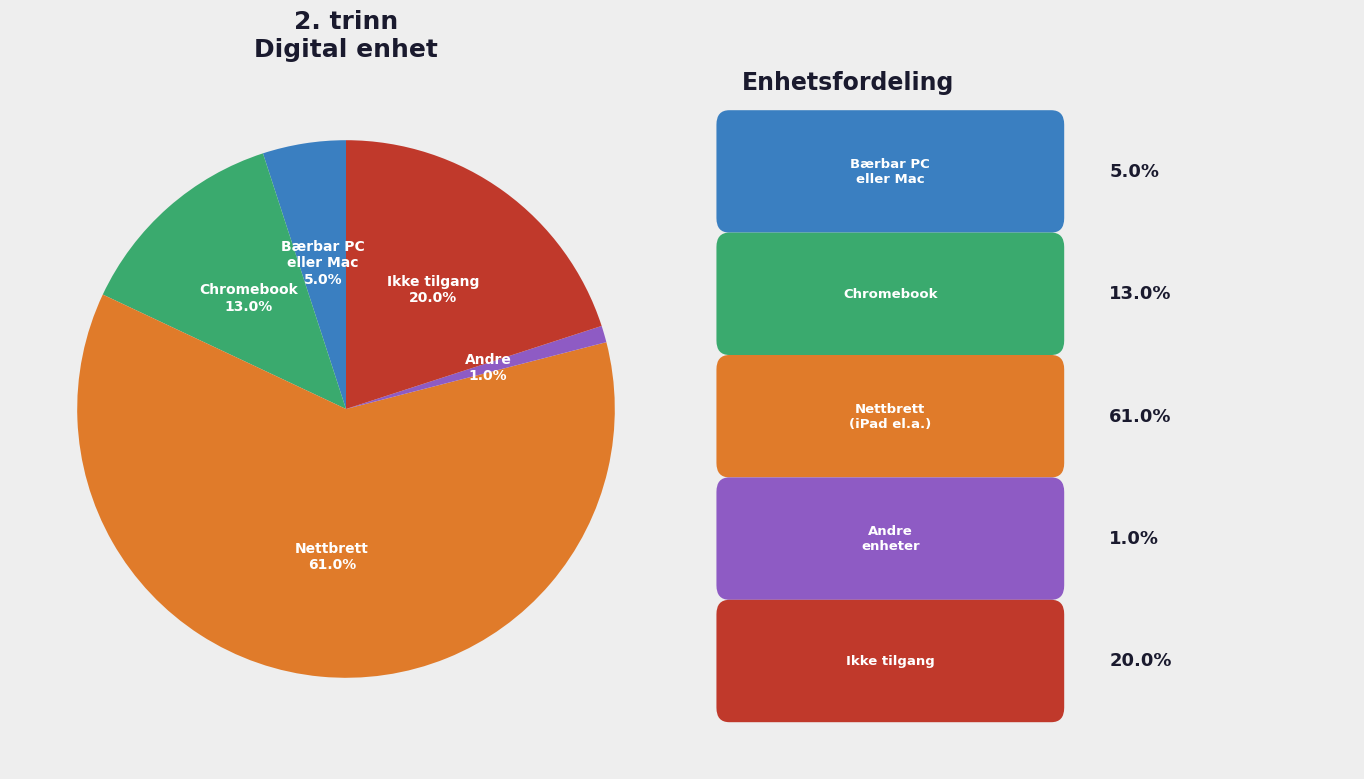

Is there a majority slice in this chart?

Yes